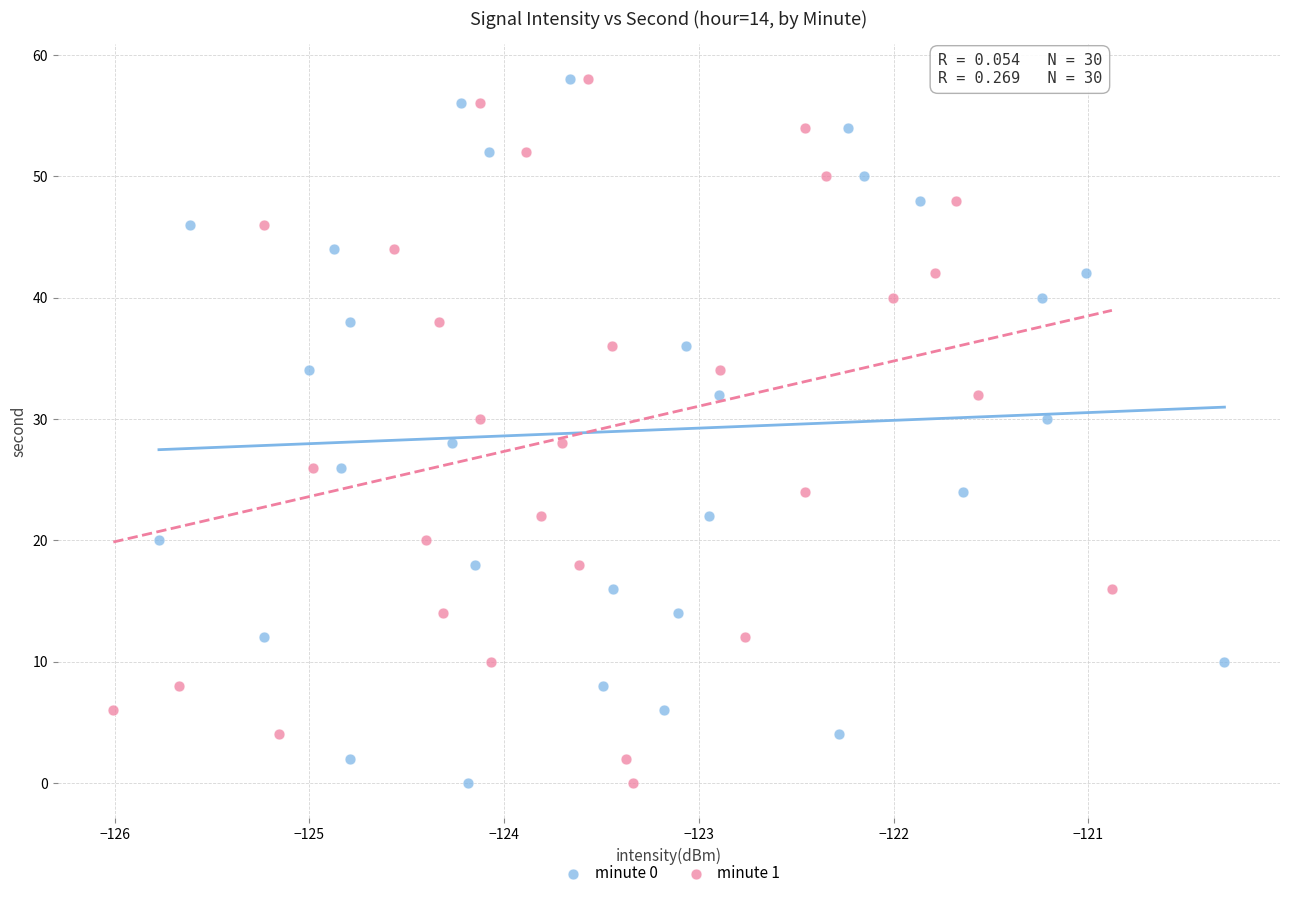

What are all the series names shown in the legend?

minute 0, minute 1